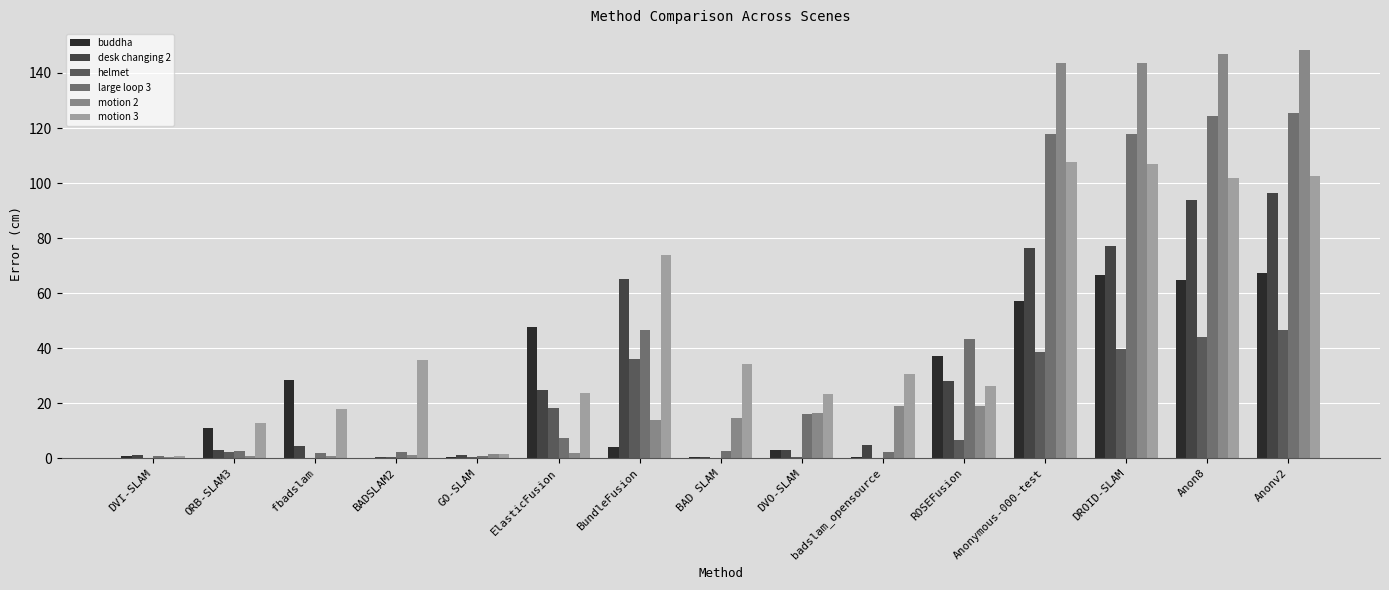

Is the value of buddha at badslam_opensource greater than the value of motion 2 at ROSEFusion?

No